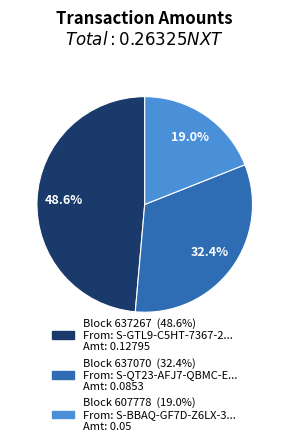

Is there a majority slice in this chart?

No